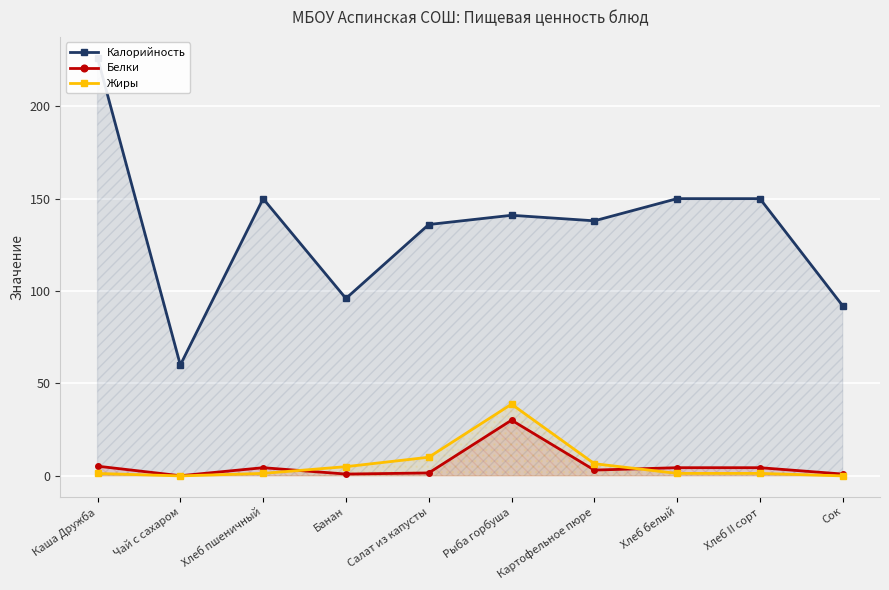

Which series has the widest spread of values?

Калорийность